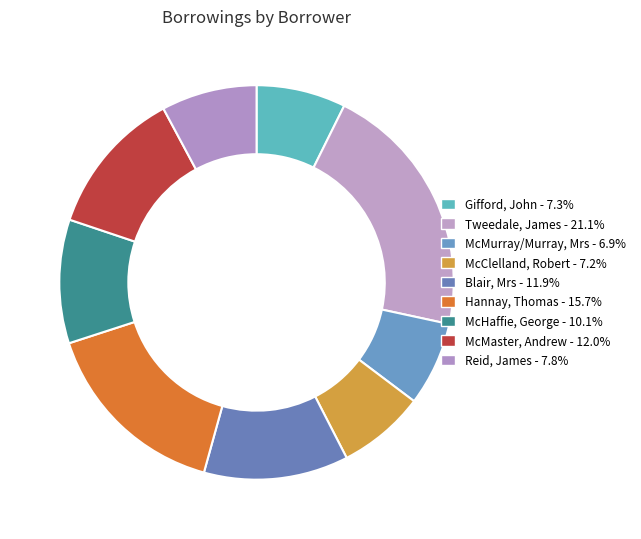

How many slices are in this pie chart?

9